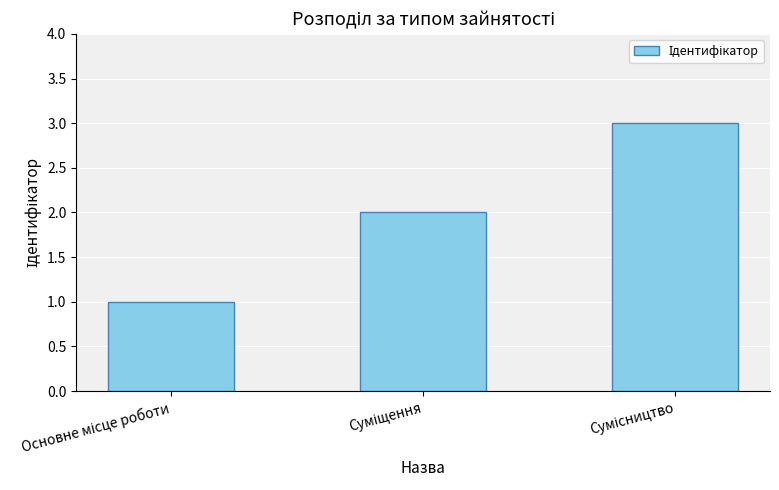

How many bars are there in total?

3